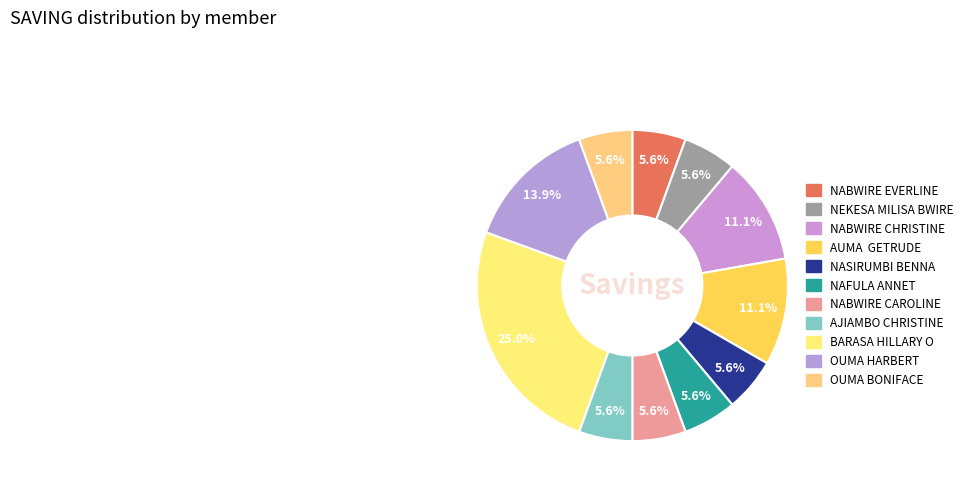

How many segments does this pie chart have?

11